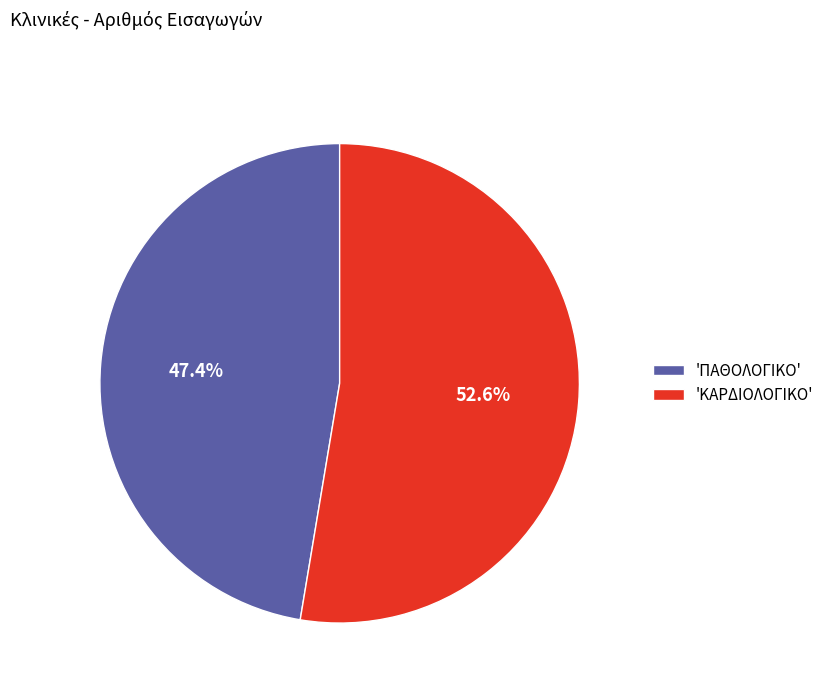

Which category accounts for the majority?

'ΚΑΡΔΙΟΛΟΓΙΚΟ'